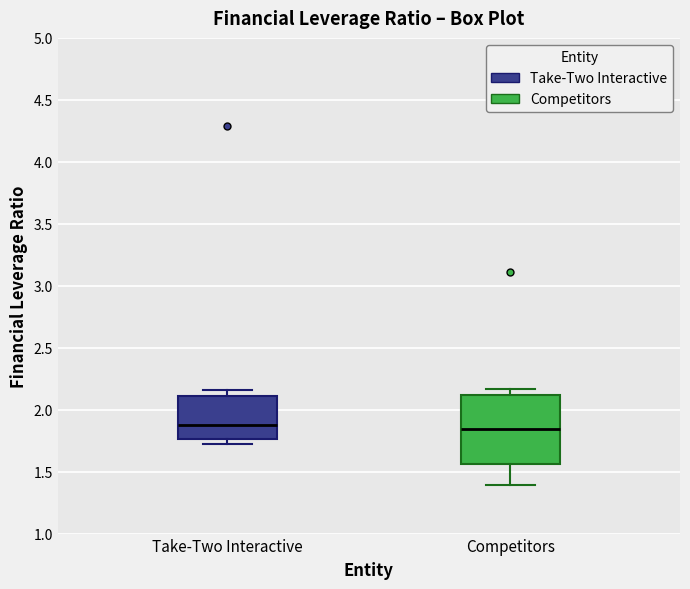

Where is the upper edge of the box for Take-Two Interactive on the y-axis? The values are not printed on the chart, so give them approximately, as read against the axis.

2.10